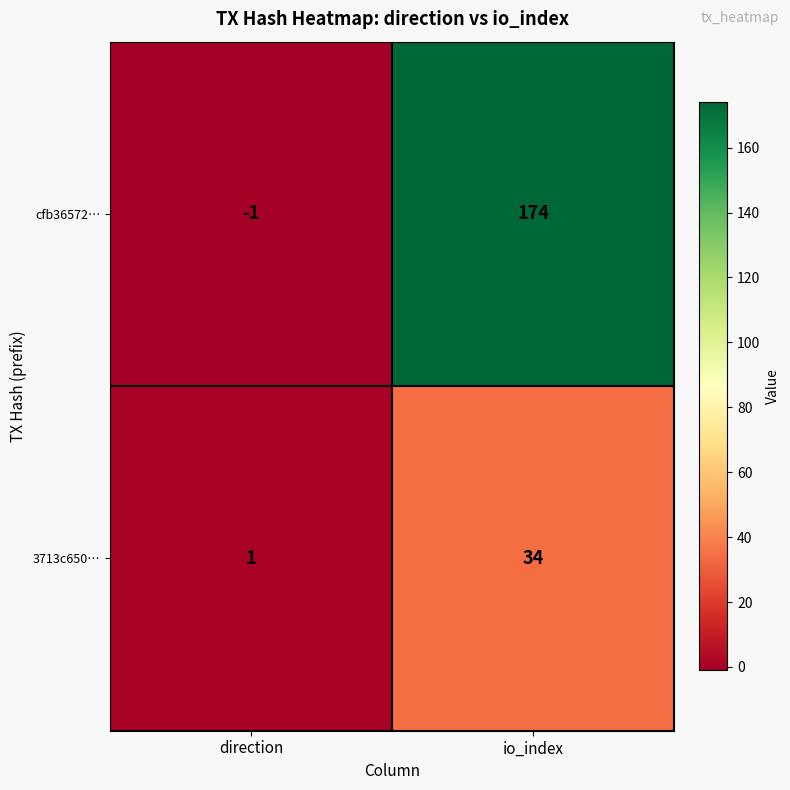

Which series has the widest spread of values?

cfb36572…